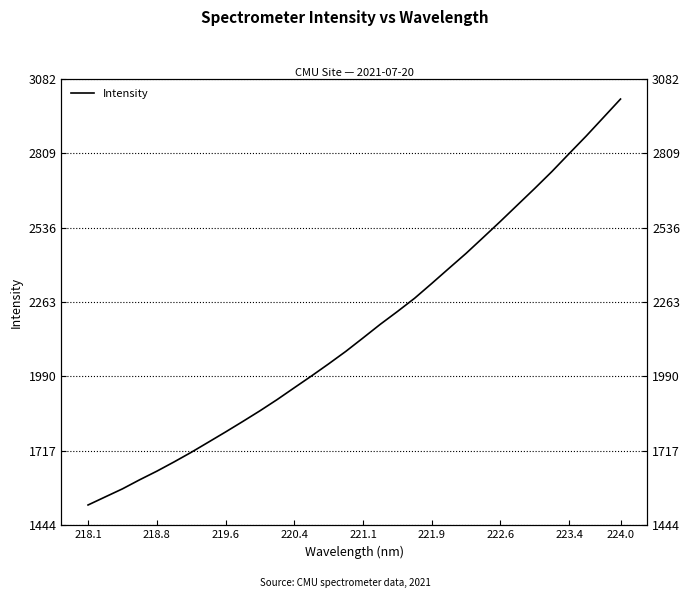

What is the sum of all values?

69172.1